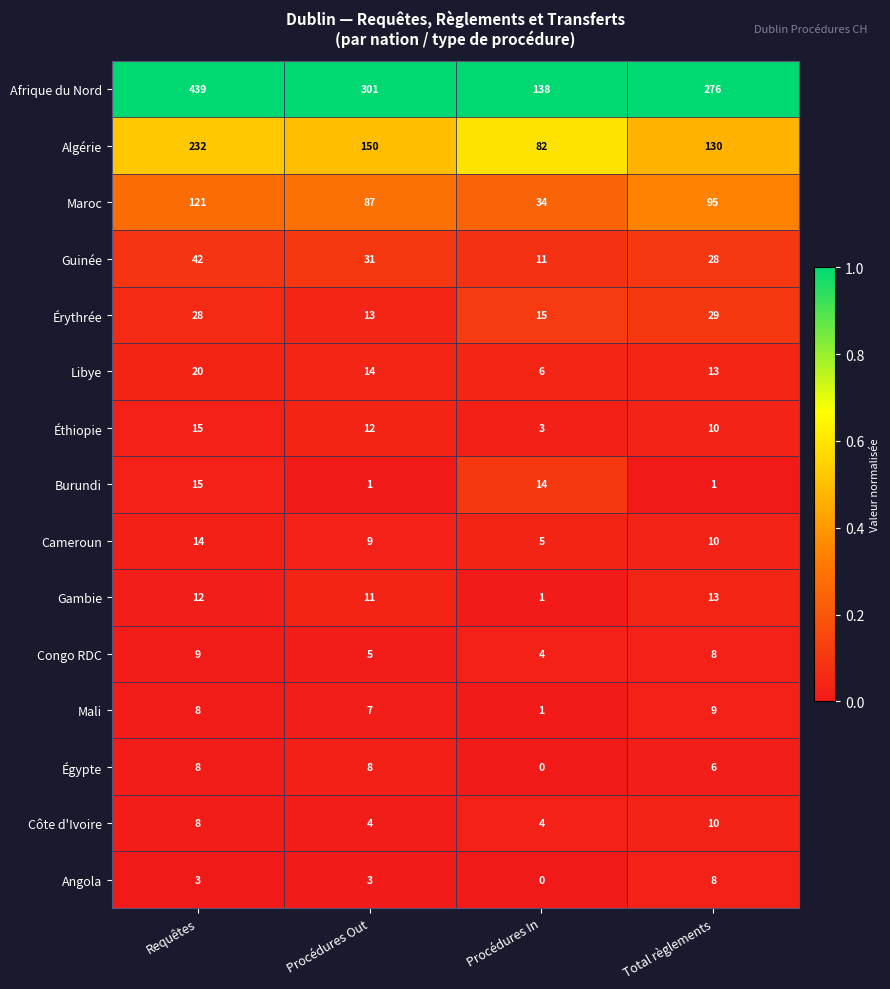

At which category does the chart reach its peak across all series?

Requêtes